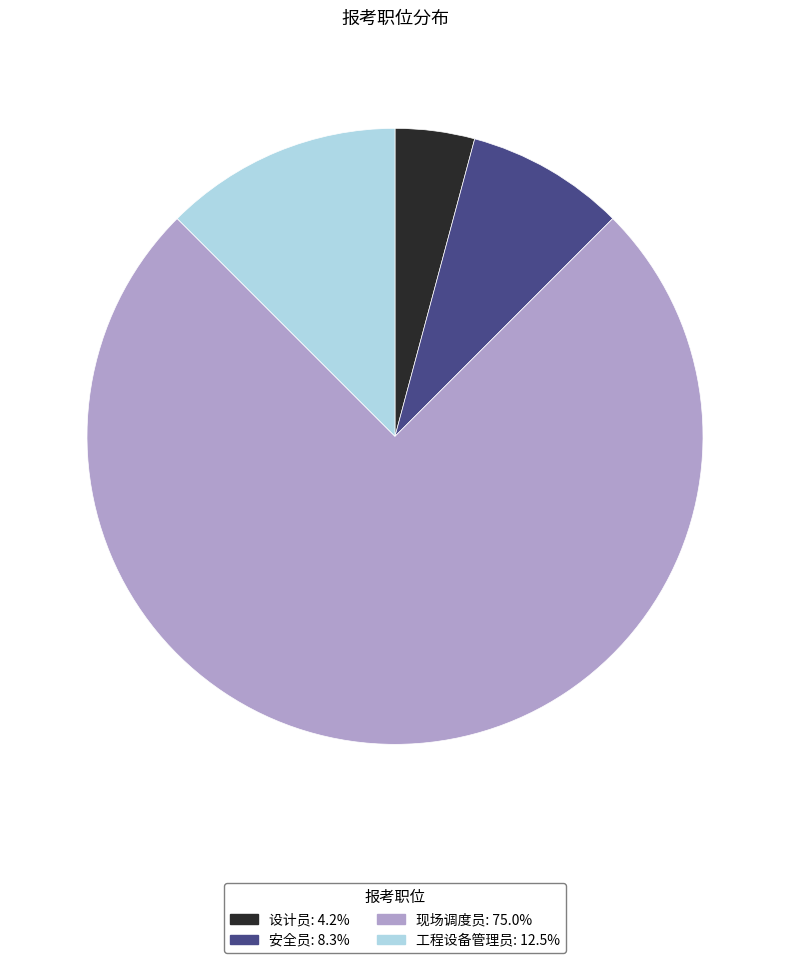

Is it true that 安全员 is 1% of the pie?

False